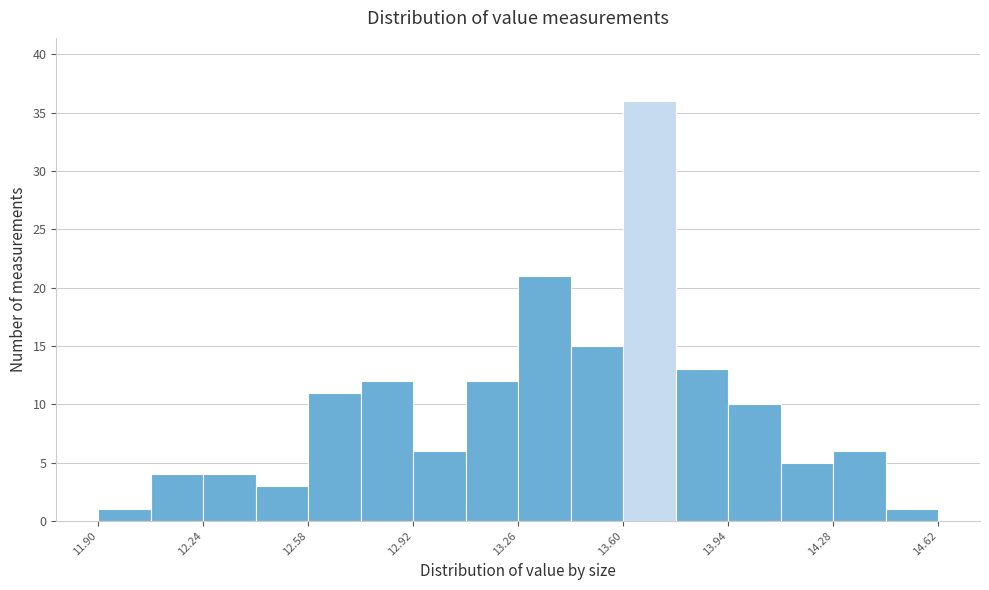

Read against the x-axis, roughly where is the centre of the tallest bar?

13.70